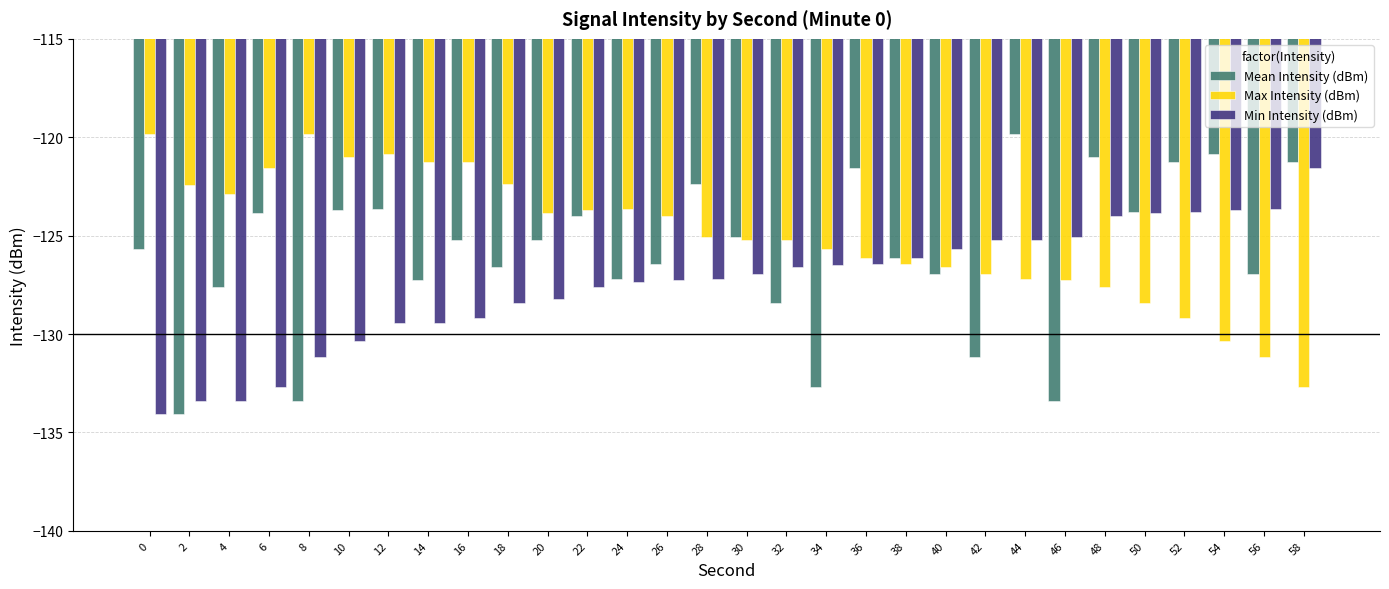

How many groups of bars are there?

30